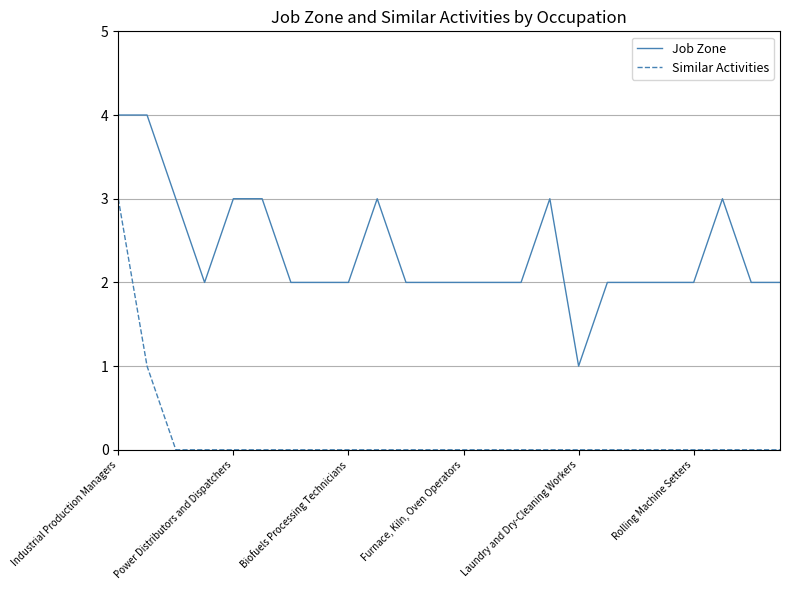

Reading left to right, transcribe all the data shown in this chart.

Job Zone: 4	4	3	2	3	3	2	2	2	3	2	2	2	2	2	3	1	2	2	2	2	3	2	2
Similar Activities: 3	1	0	0	0	0	0	0	0	0	0	0	0	0	0	0	0	0	0	0	0	0	0	0